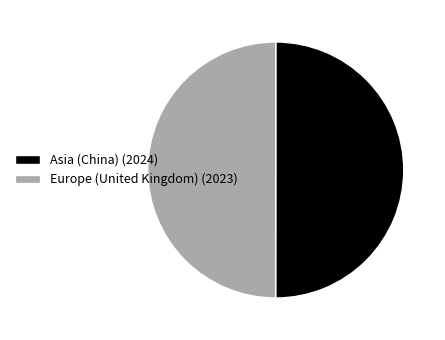

Do Asia (China) (2024) and Europe (United Kingdom) (2023) together represent more than half of the pie?

Yes